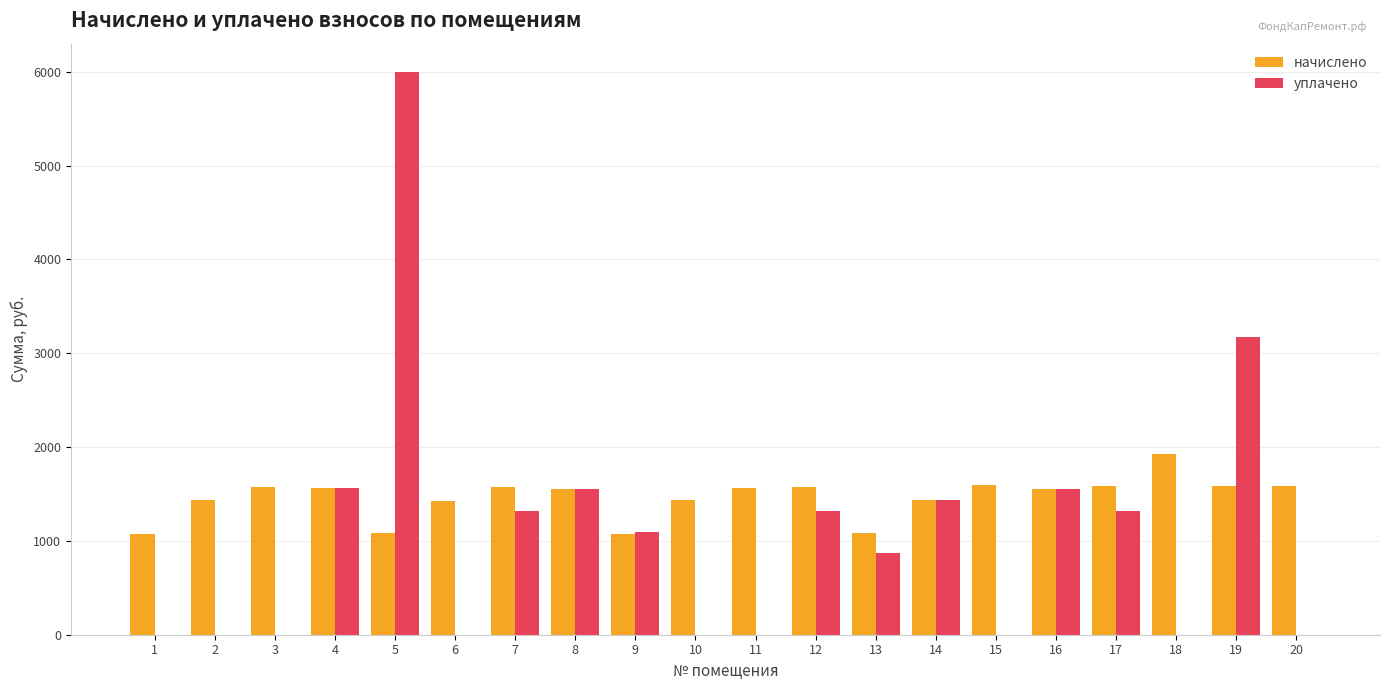

Between 12 and 15, which series saw the biggest shift?

уплачено